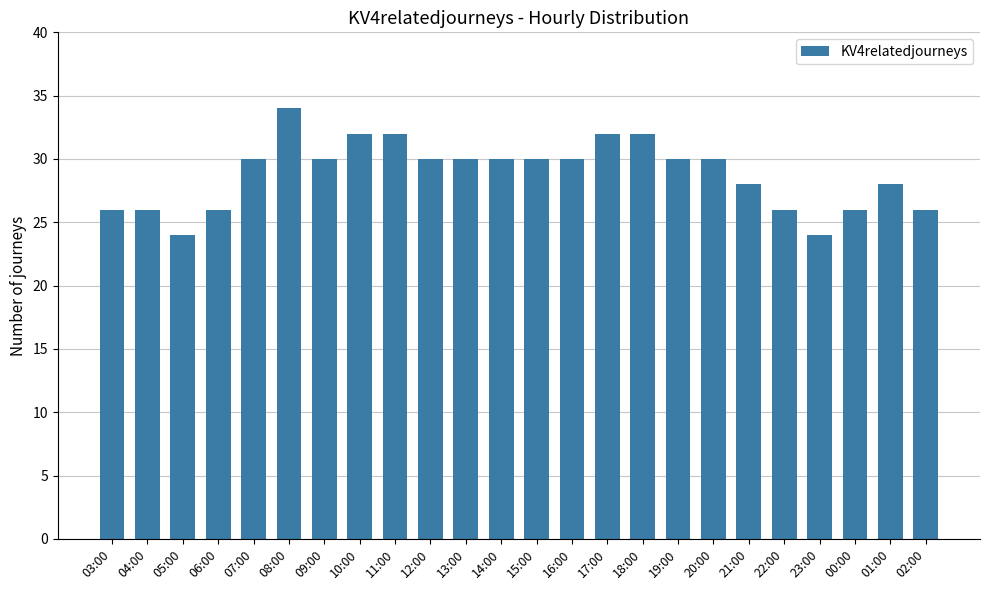

The chart shows a value of 7 at 10:00. True or false?

False